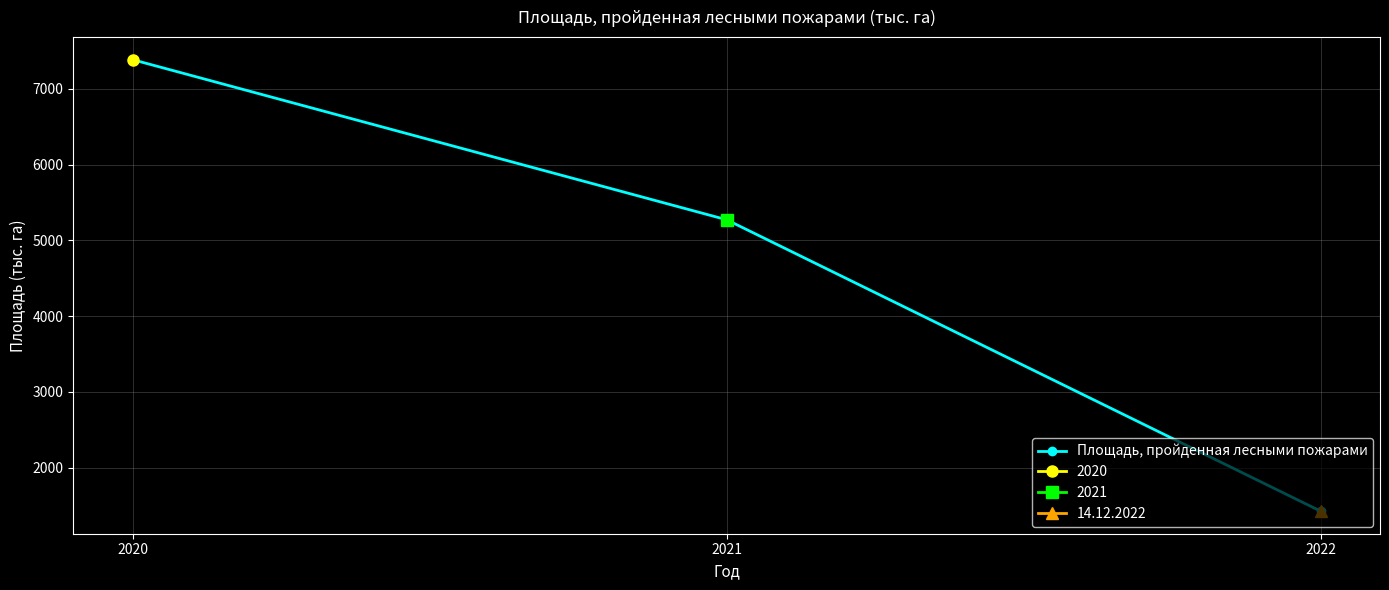

How many lines are shown in the chart?

1